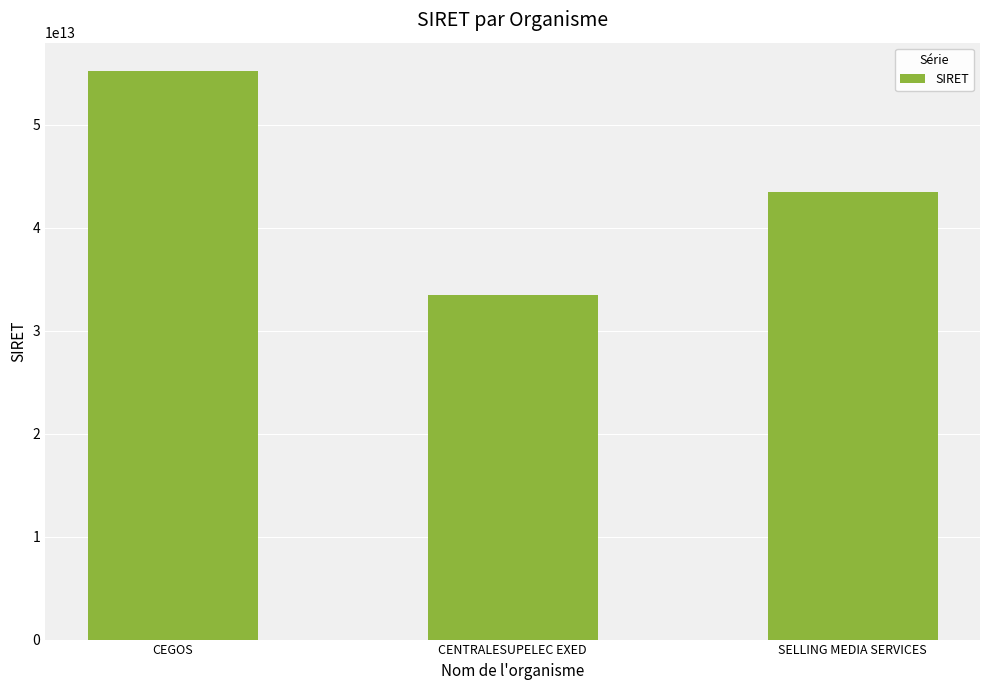

What is the difference between the maximum and minimum values?

21733632300021